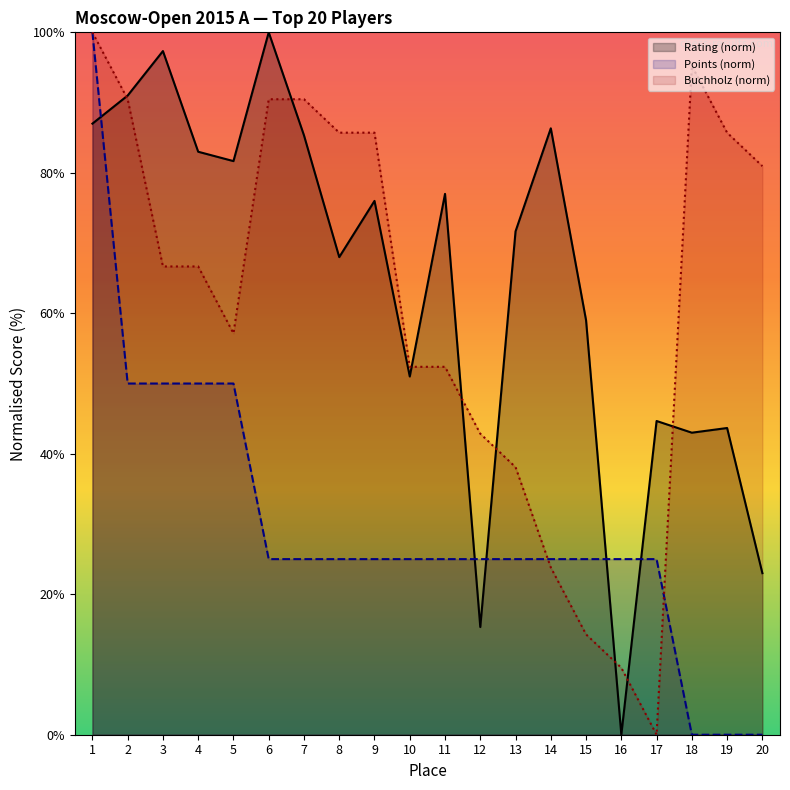

What is the average value of the Rating (norm) series?

64.2